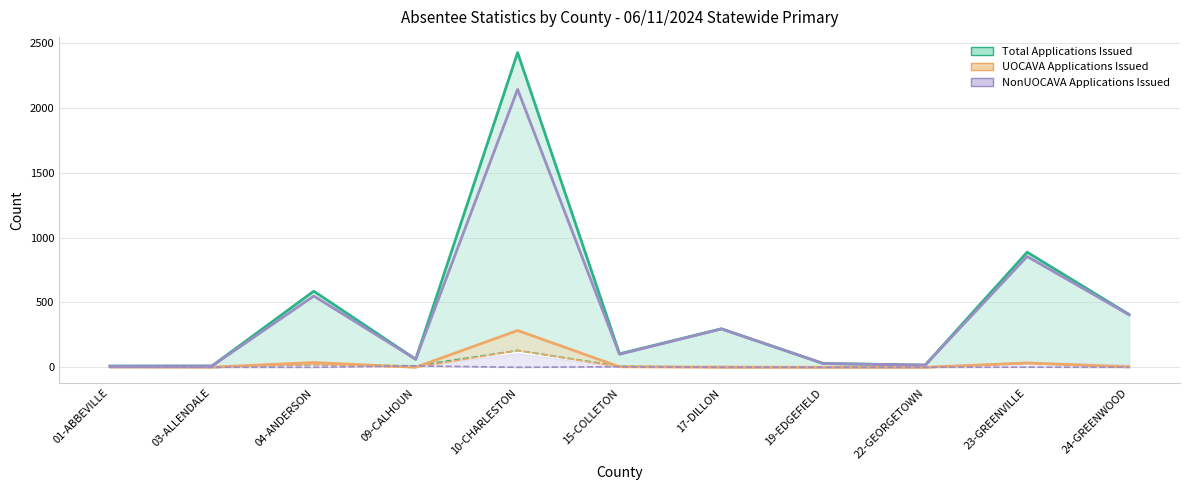

In NonUOCAVA Applications Issued, how many points are higher than both neighbors (excluding endpoints)?

4